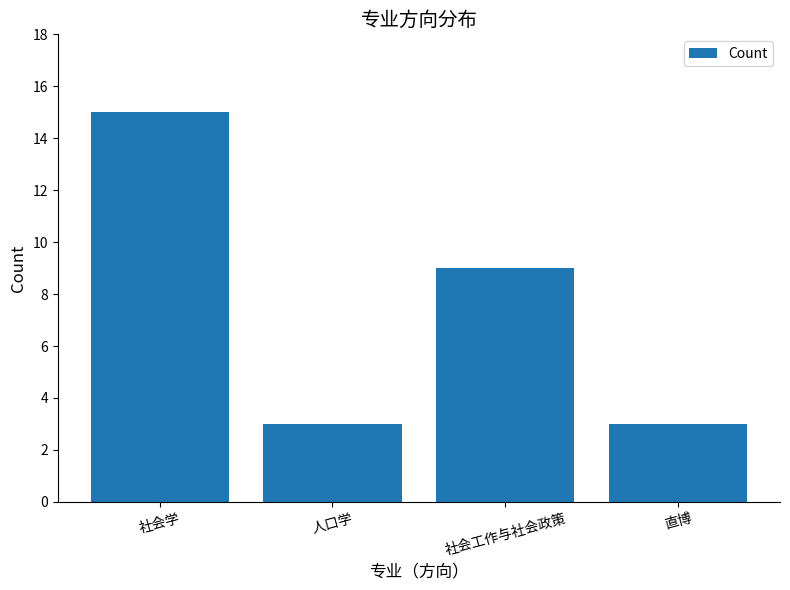

Count the number of data series in this chart.

1